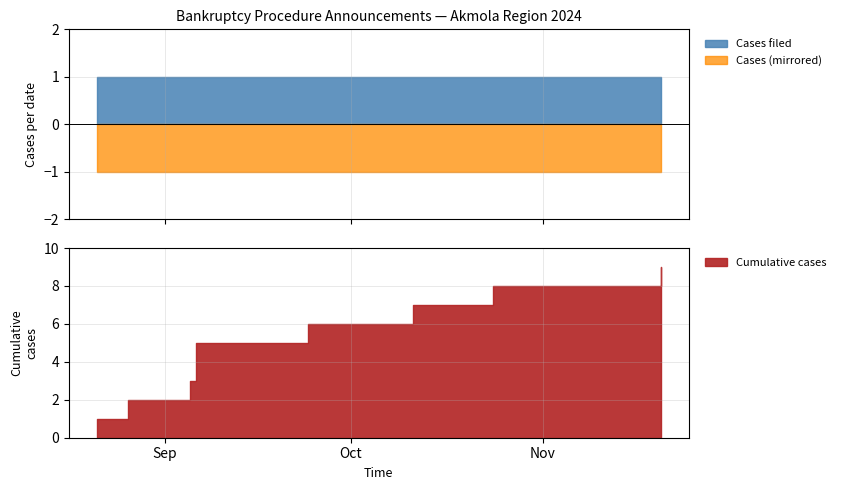

True or false: Cases filed and Cumulative cases cross at least once.

False